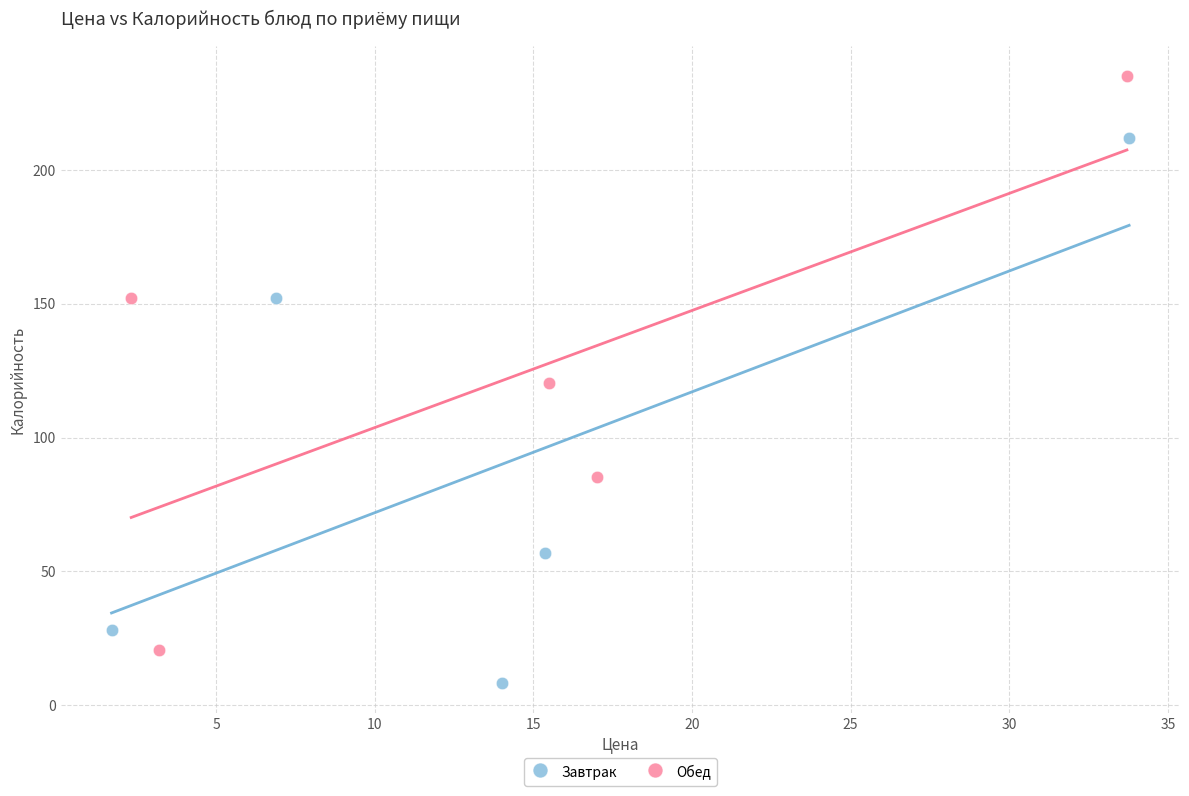

Which series contains the highest Y value?

Обед